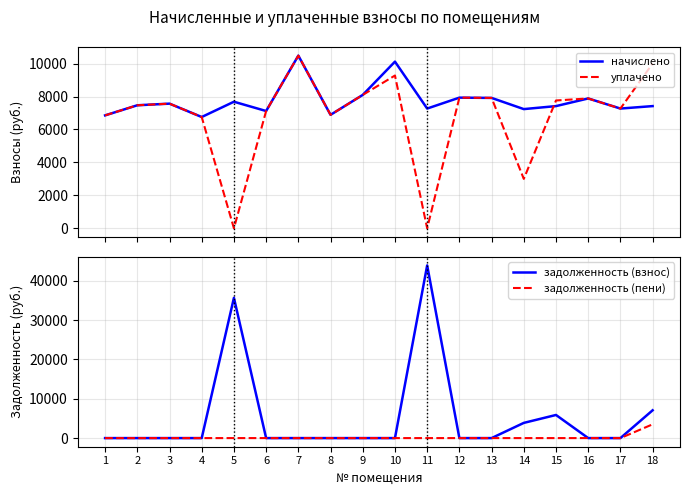

How many data points in уплачено are less than 7567?

9